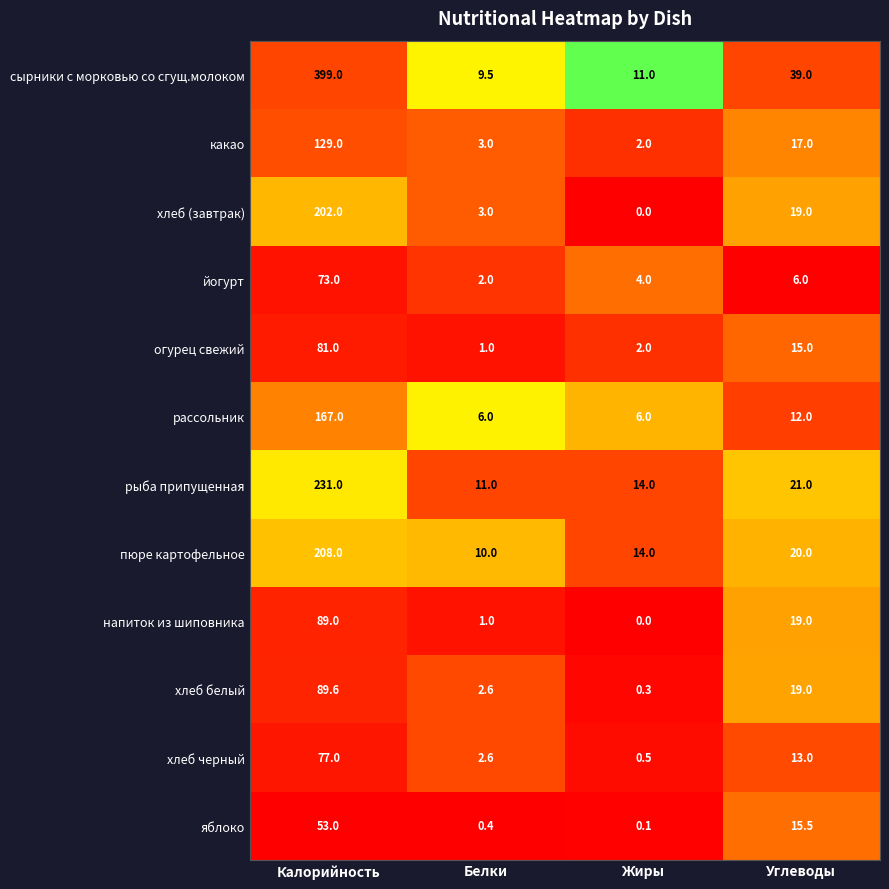

At which category is the sum across all series the highest?

Калорийность